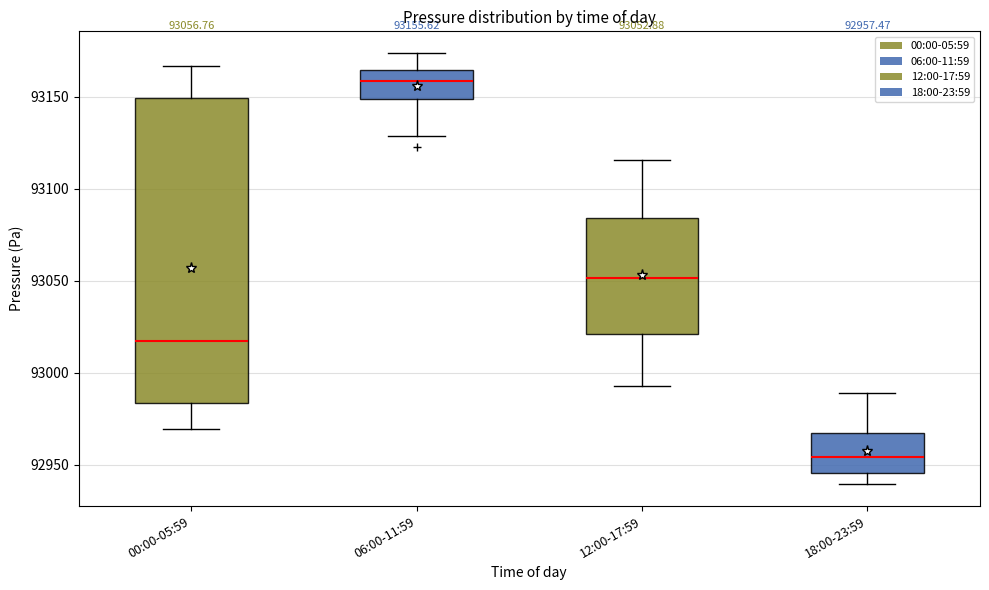

Which box has the highest median line?

06:00-11:59